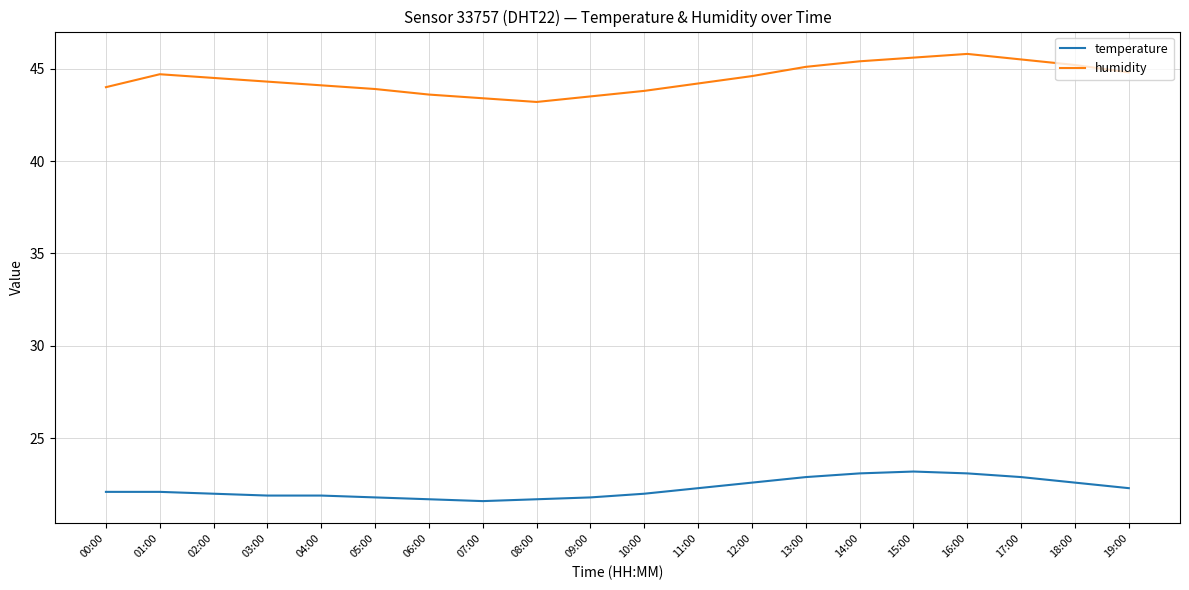

The value of humidity at 15:00 is 77.2. True or false?

False